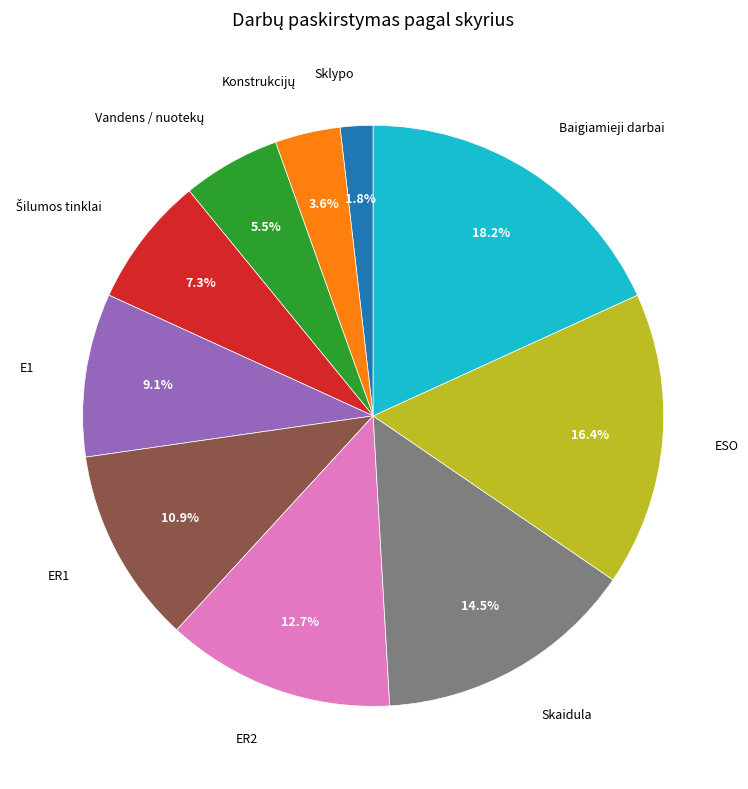

Does E1 represent more than half of the total?

No